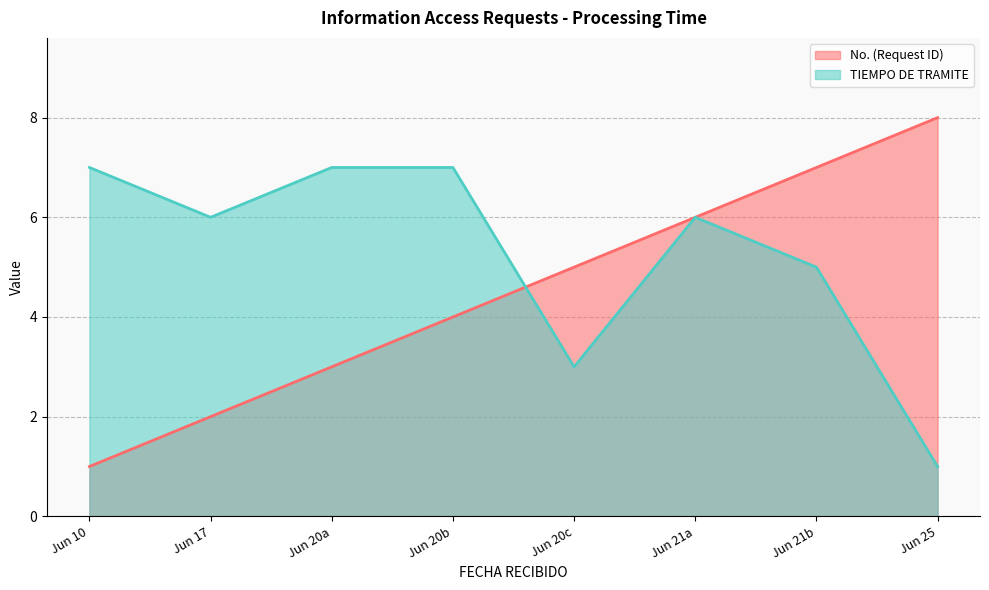

Which series has the largest total across all categories?

TIEMPO DE TRAMITE